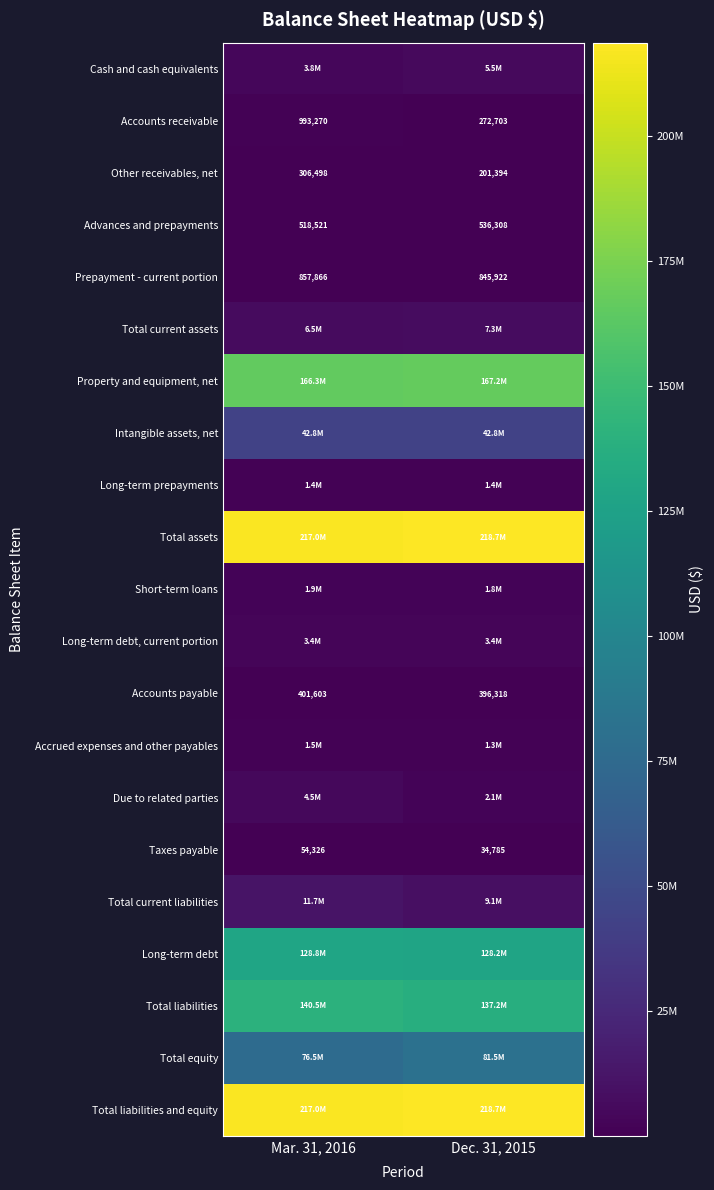

What is the spread (max minus min) of values at Dec. 31, 2015?

218682705